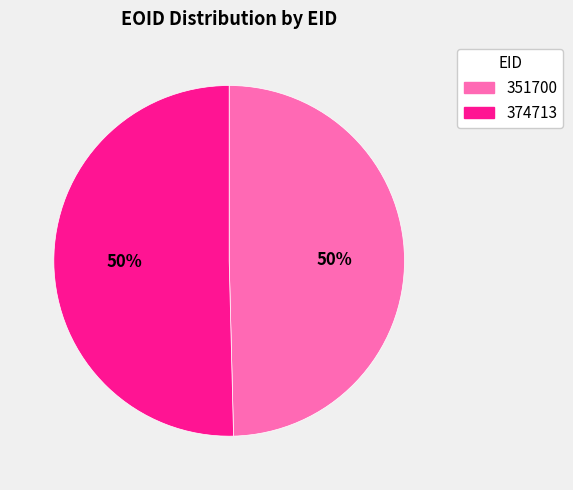

Approximately how many times larger is the value at 351700 compared to 374713?

1.0